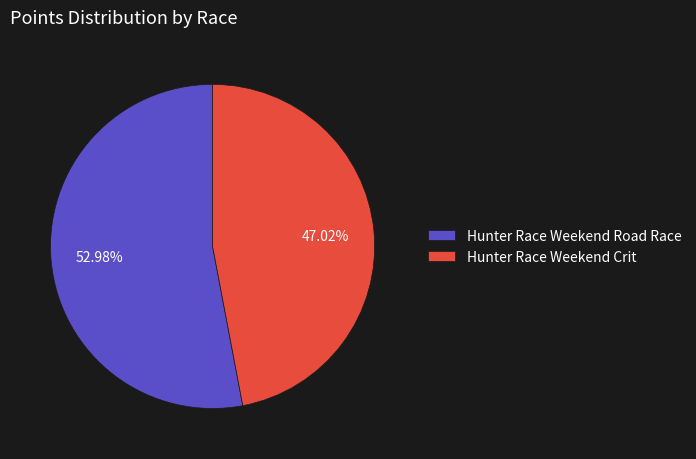

How many segments does this pie chart have?

2